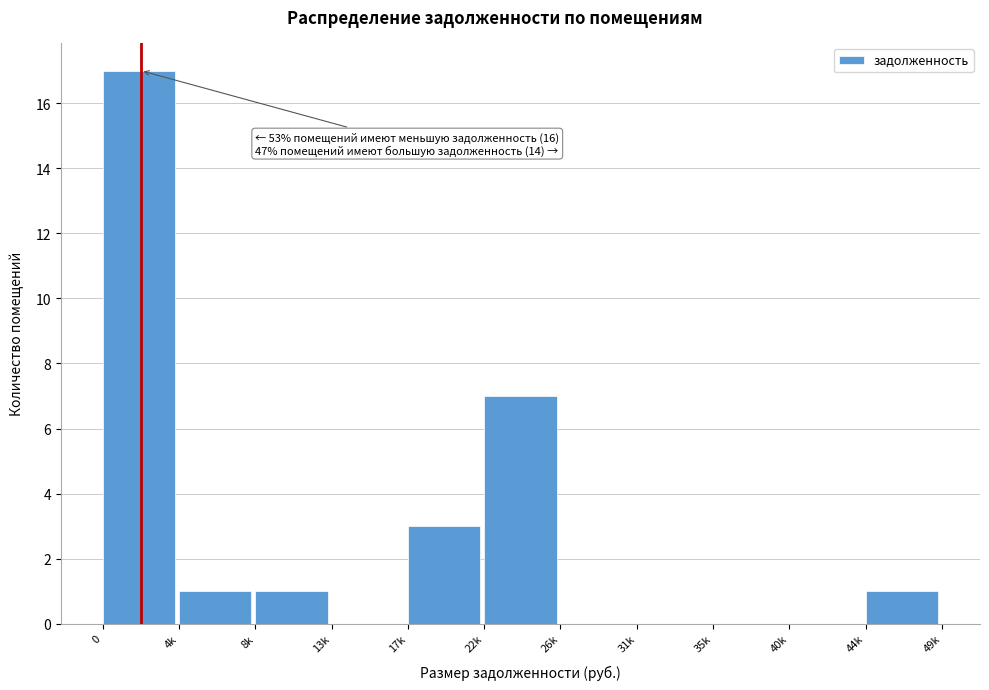

Reading right to left, transcribe all the data shown in this chart.

44k=1	40k=0	35k=0	31k=0	26k=0	22k=7	17k=3	13k=0	8k=1	4k=1	0=17